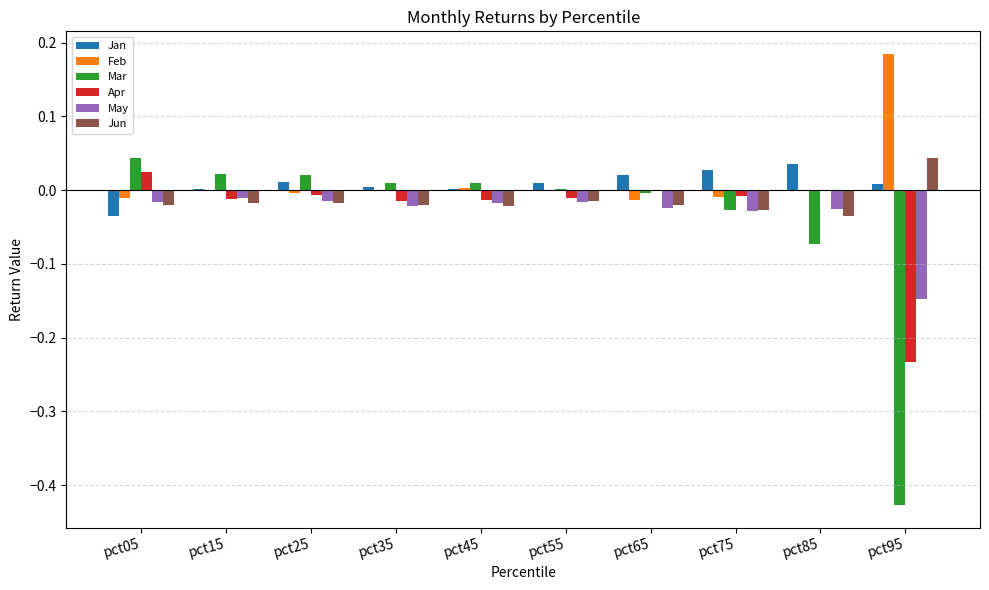

Is the value of Apr at pct05 greater than the value of Jun at pct65?

Yes